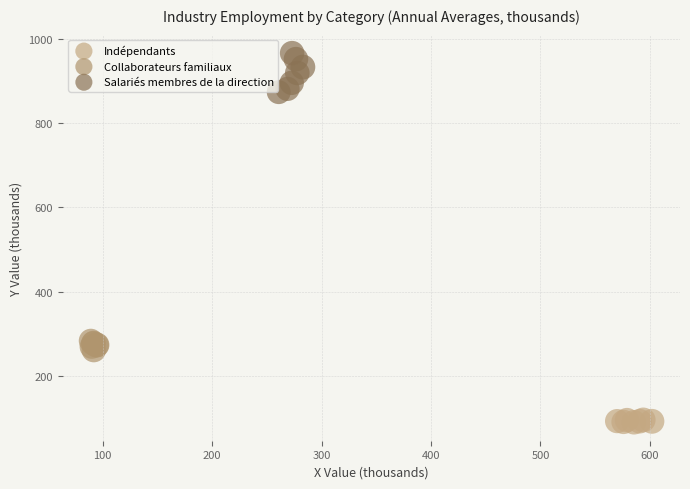

Which series has the widest spread of Y values?

Salariés membres de la direction